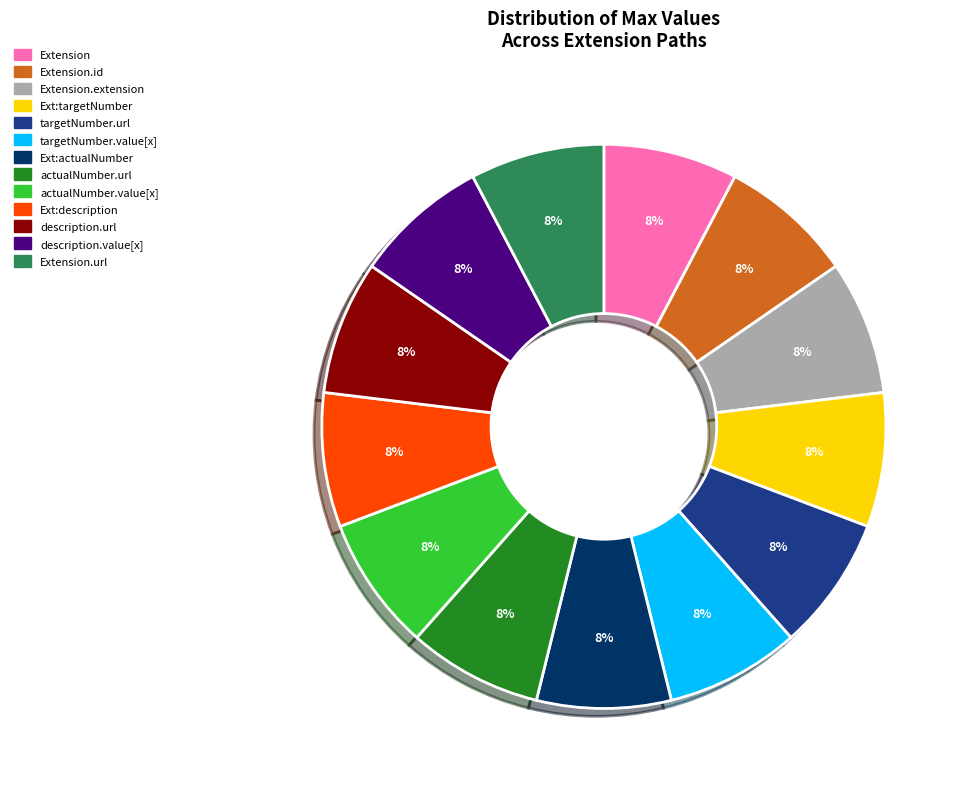

To the nearest percent, what is the average slice percentage?

8%